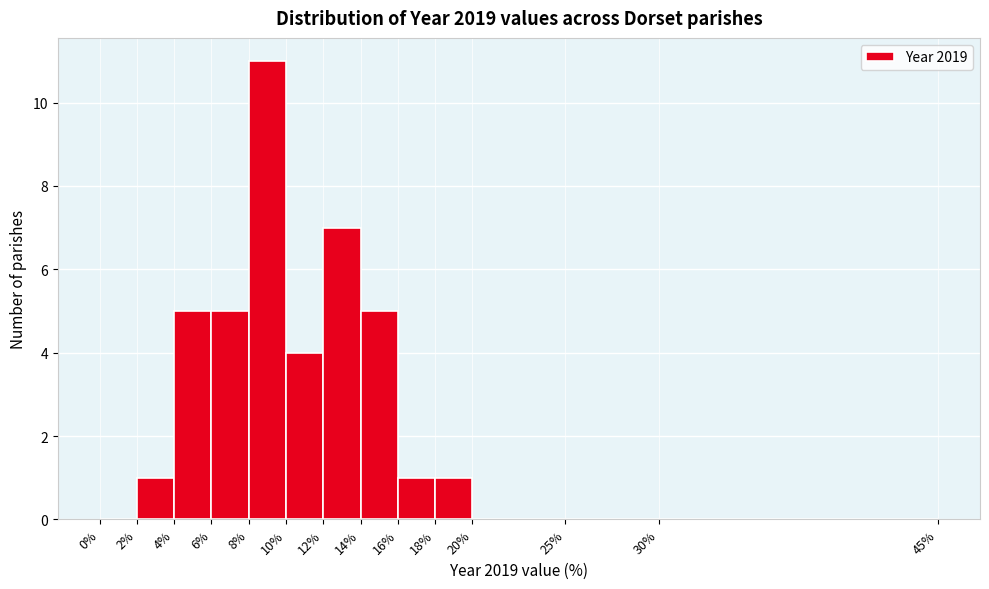

How tall is the bar that spans 6% to 8% on the x-axis? The values are not printed on the chart, so give them approximately, as read against the axis.

5